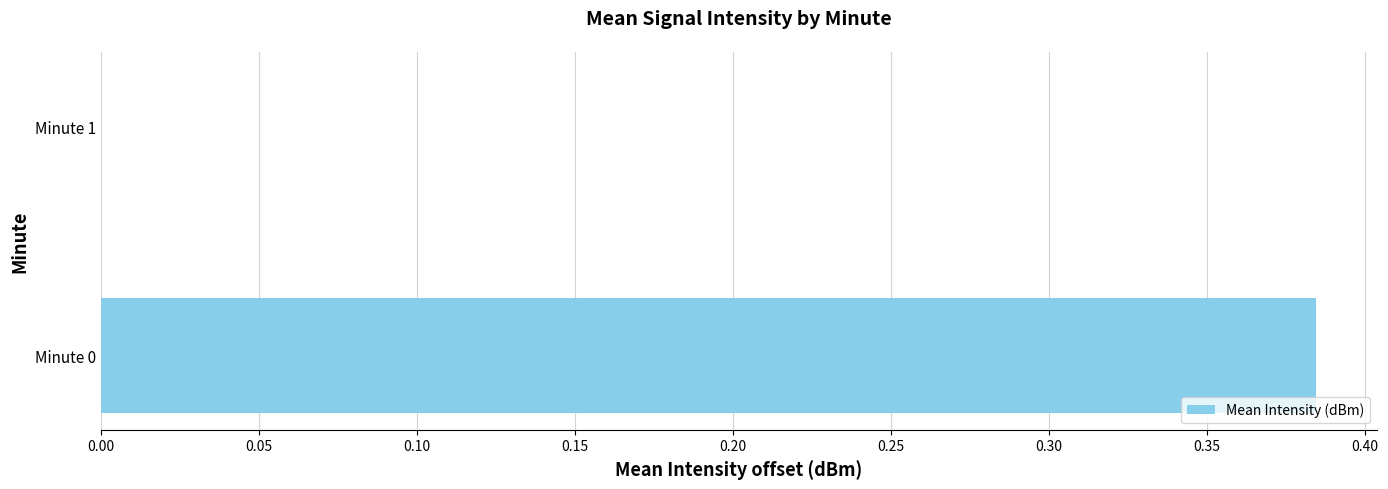

What is the change in value from Minute 0 to Minute 1?

-0.4